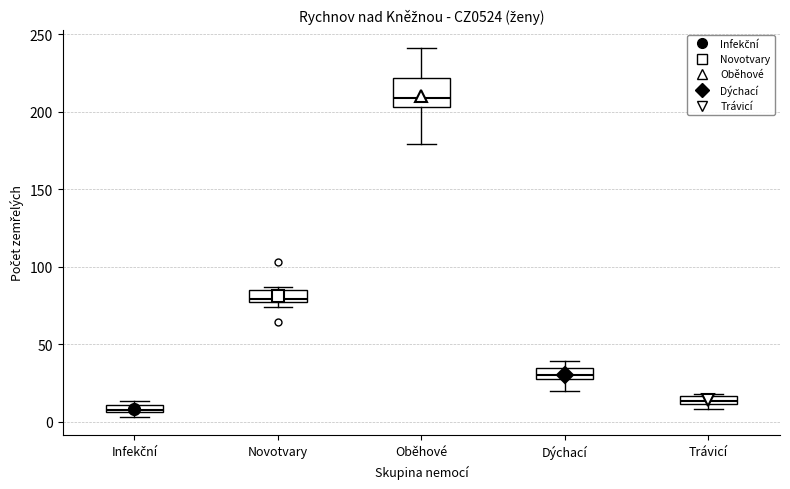

Which box has the lowest median line?

Infekční